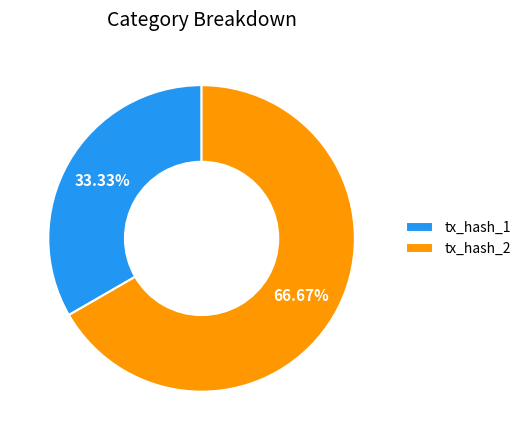

How many segments does this pie chart have?

2